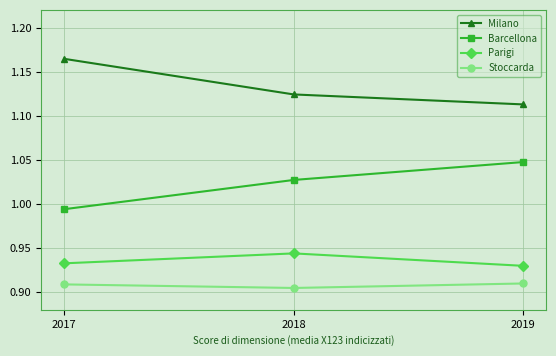

Is it true that Stoccarda equals 0.2 at 2018?

False